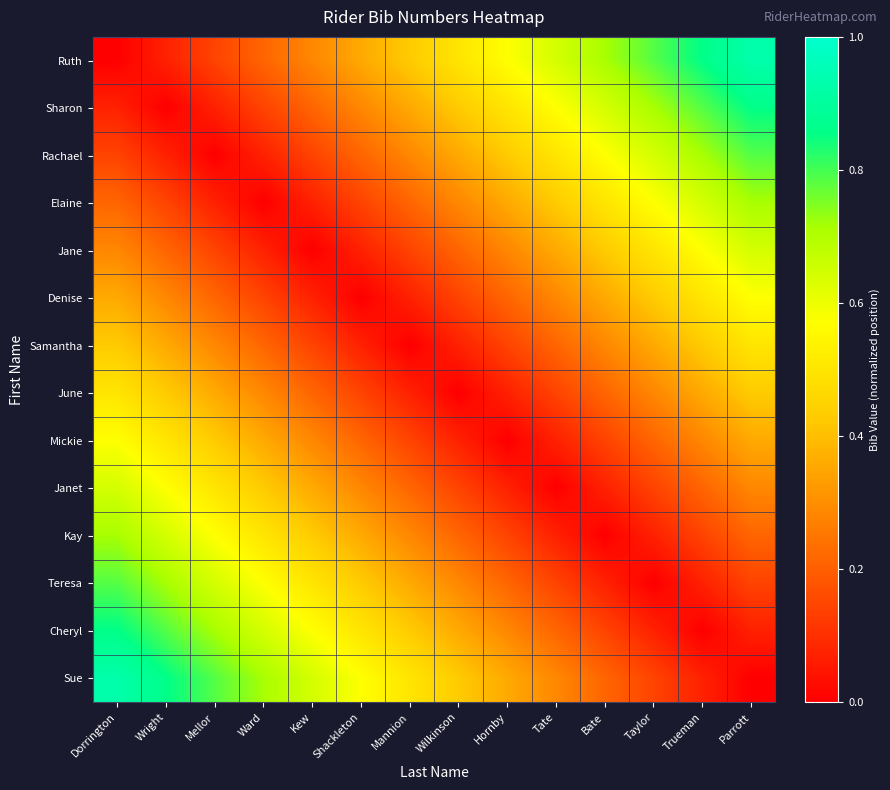

Rank the series at Wright from lowest to highest value.

Sharon, Ruth, Rachael, Elaine, Jane, Denise, Samantha, June, Mickie, Janet, Kay, Teresa, Cheryl, Sue